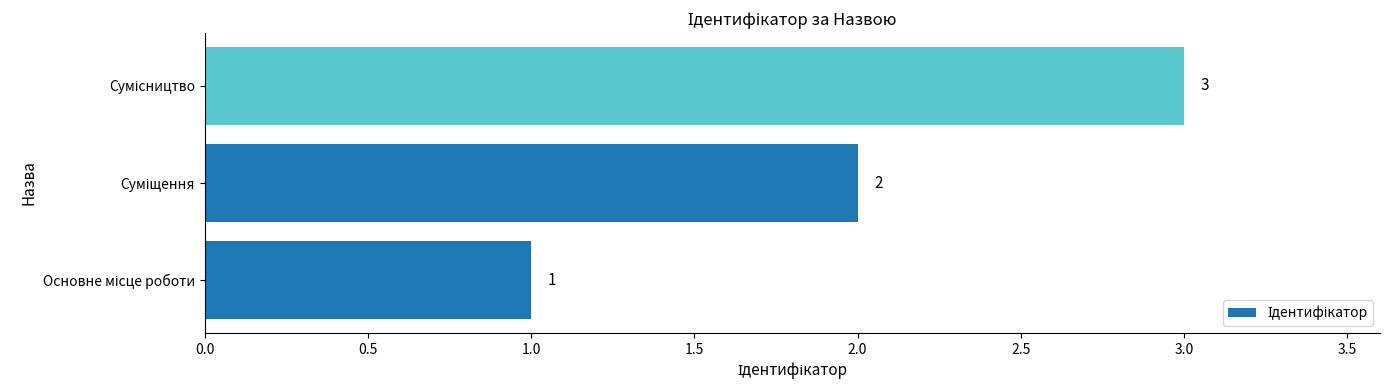

What is the maximum value shown in the chart?

3